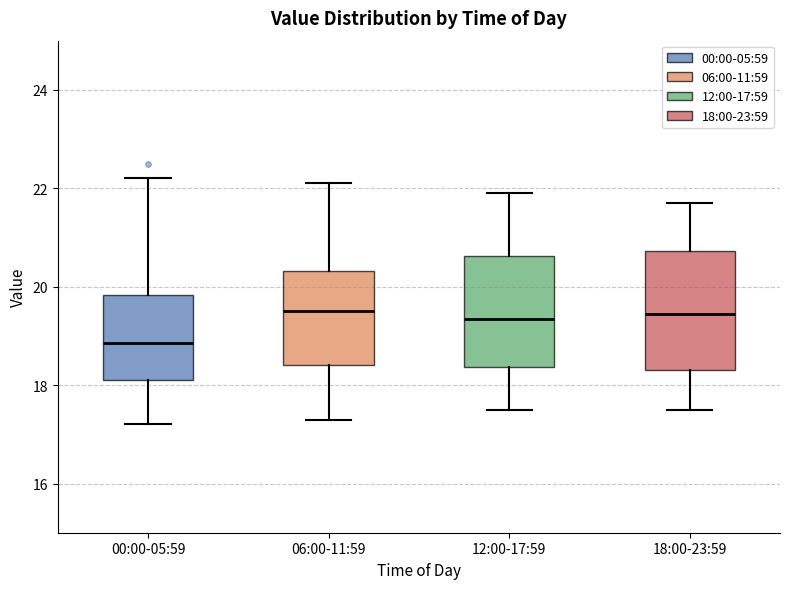

Reading left to right, read every box against the y-axis: the position of its median line, the range the box covers, and the ends of its whiskers. The values are not printed on the chart, so give them approximately, as read against the axis.

00:00-05:59: median 18.8, box 18.2 to 19.8, whiskers 17.2 to 22.2
06:00-11:59: median 19.6, box 18.4 to 20.4, whiskers 17.4 to 22.2
12:00-17:59: median 19.4, box 18.4 to 20.6, whiskers 17.6 to 22.0
18:00-23:59: median 19.4, box 18.4 to 20.8, whiskers 17.6 to 21.8